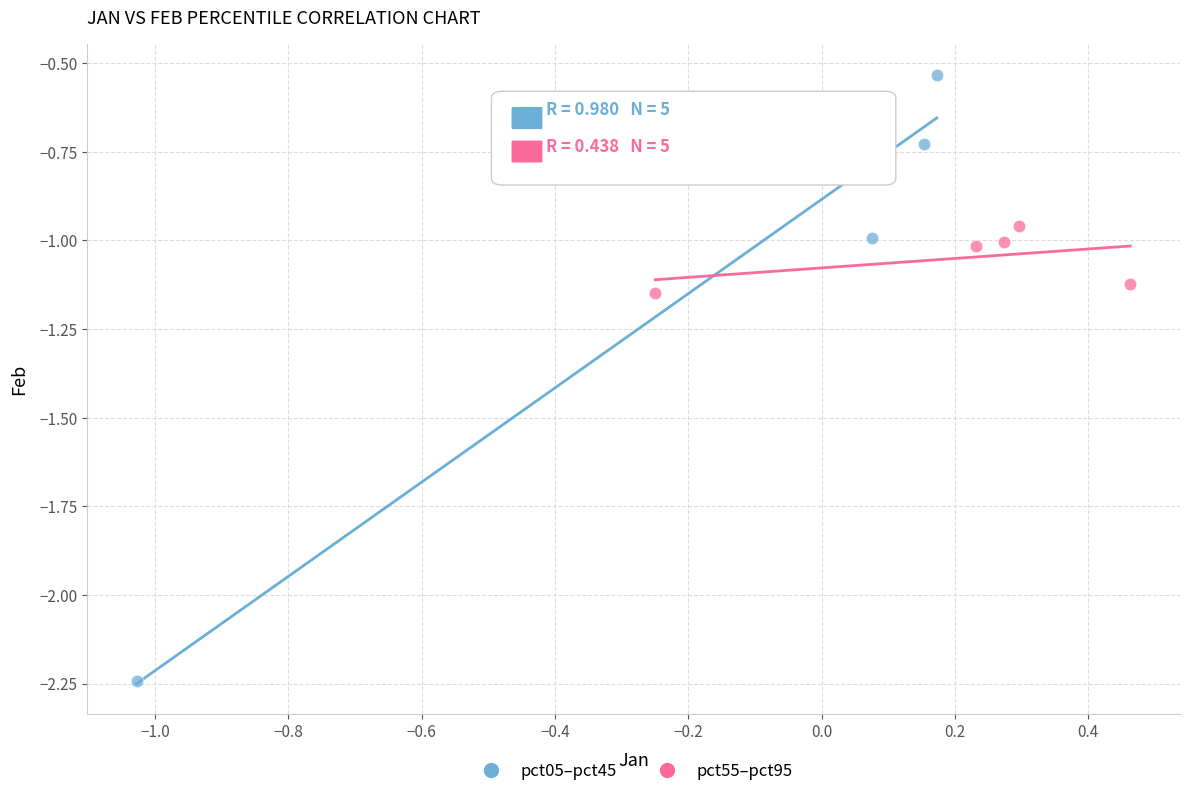

Which series contains the lowest Y value?

pct05–pct45